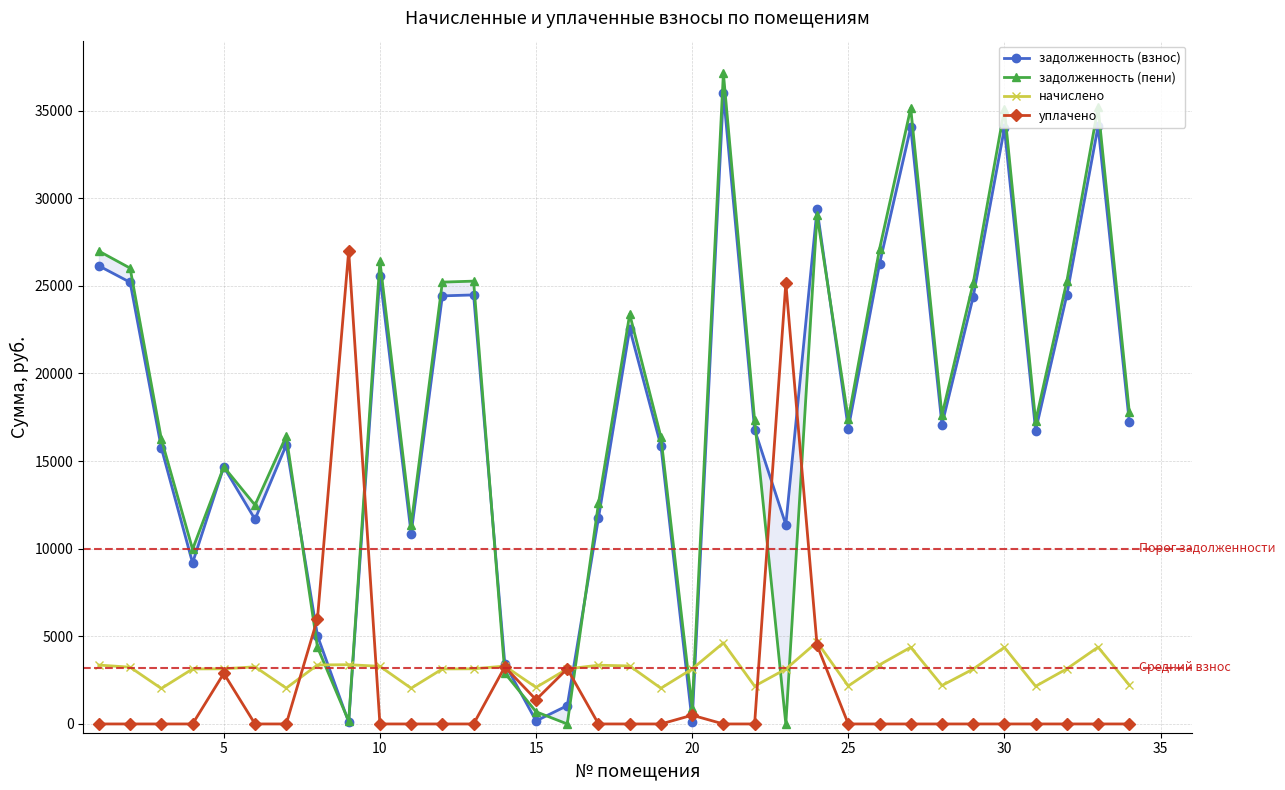

The value of задолженность (взнос) at 20 is 16692.9. True or false?

False